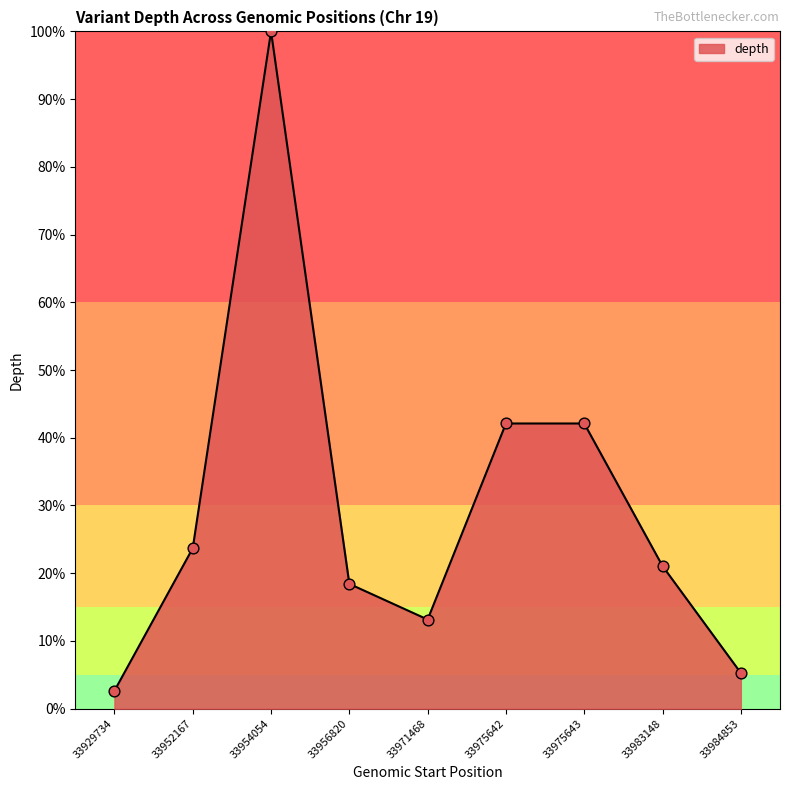

Approximately how many times larger is the value at 33956820 compared to 33954054?

0.2